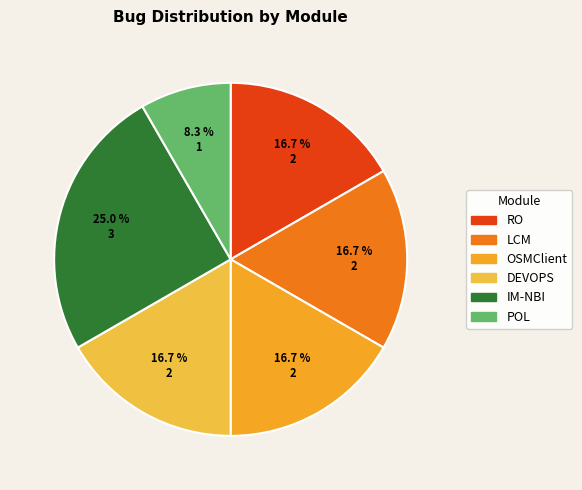

Is the sum of IM-NBI and RO greater than half?

No